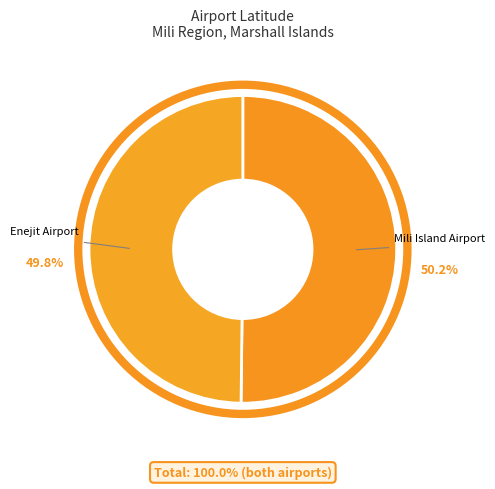

Is there any slice that represents more than half of the pie?

Yes